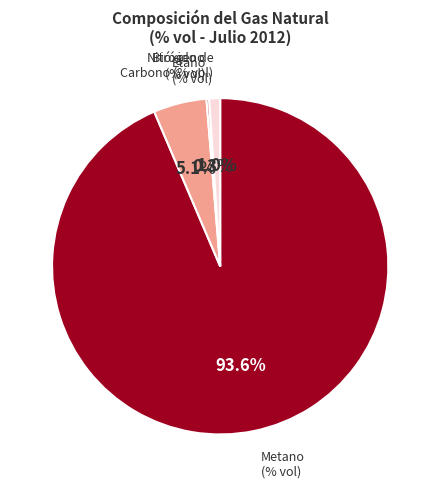

Does any single category account for the majority?

Yes